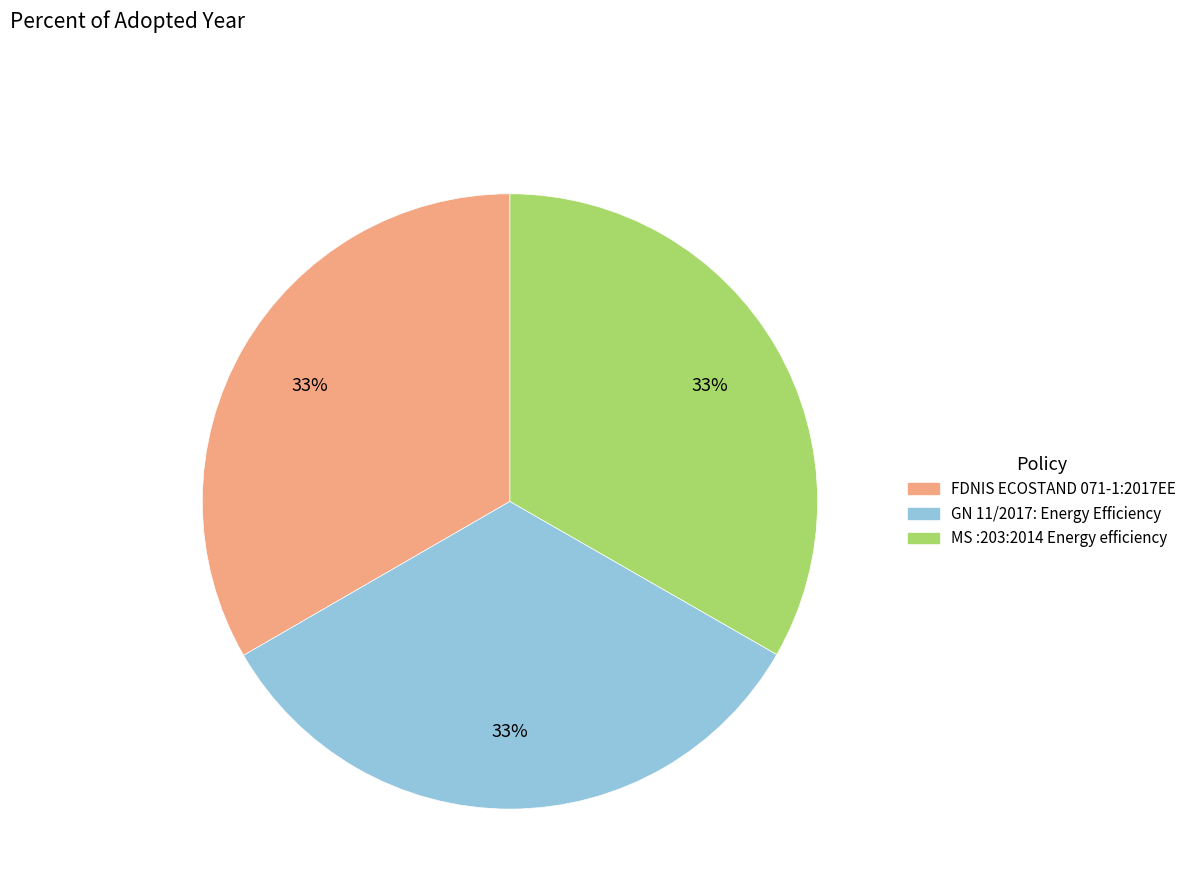

How many segments does this pie chart have?

3